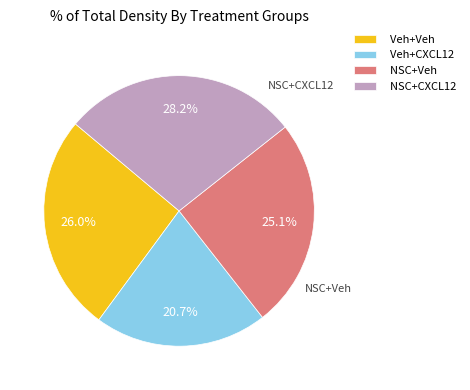

True or false: NSC+CXCL12 accounts for 28% of the total.

True